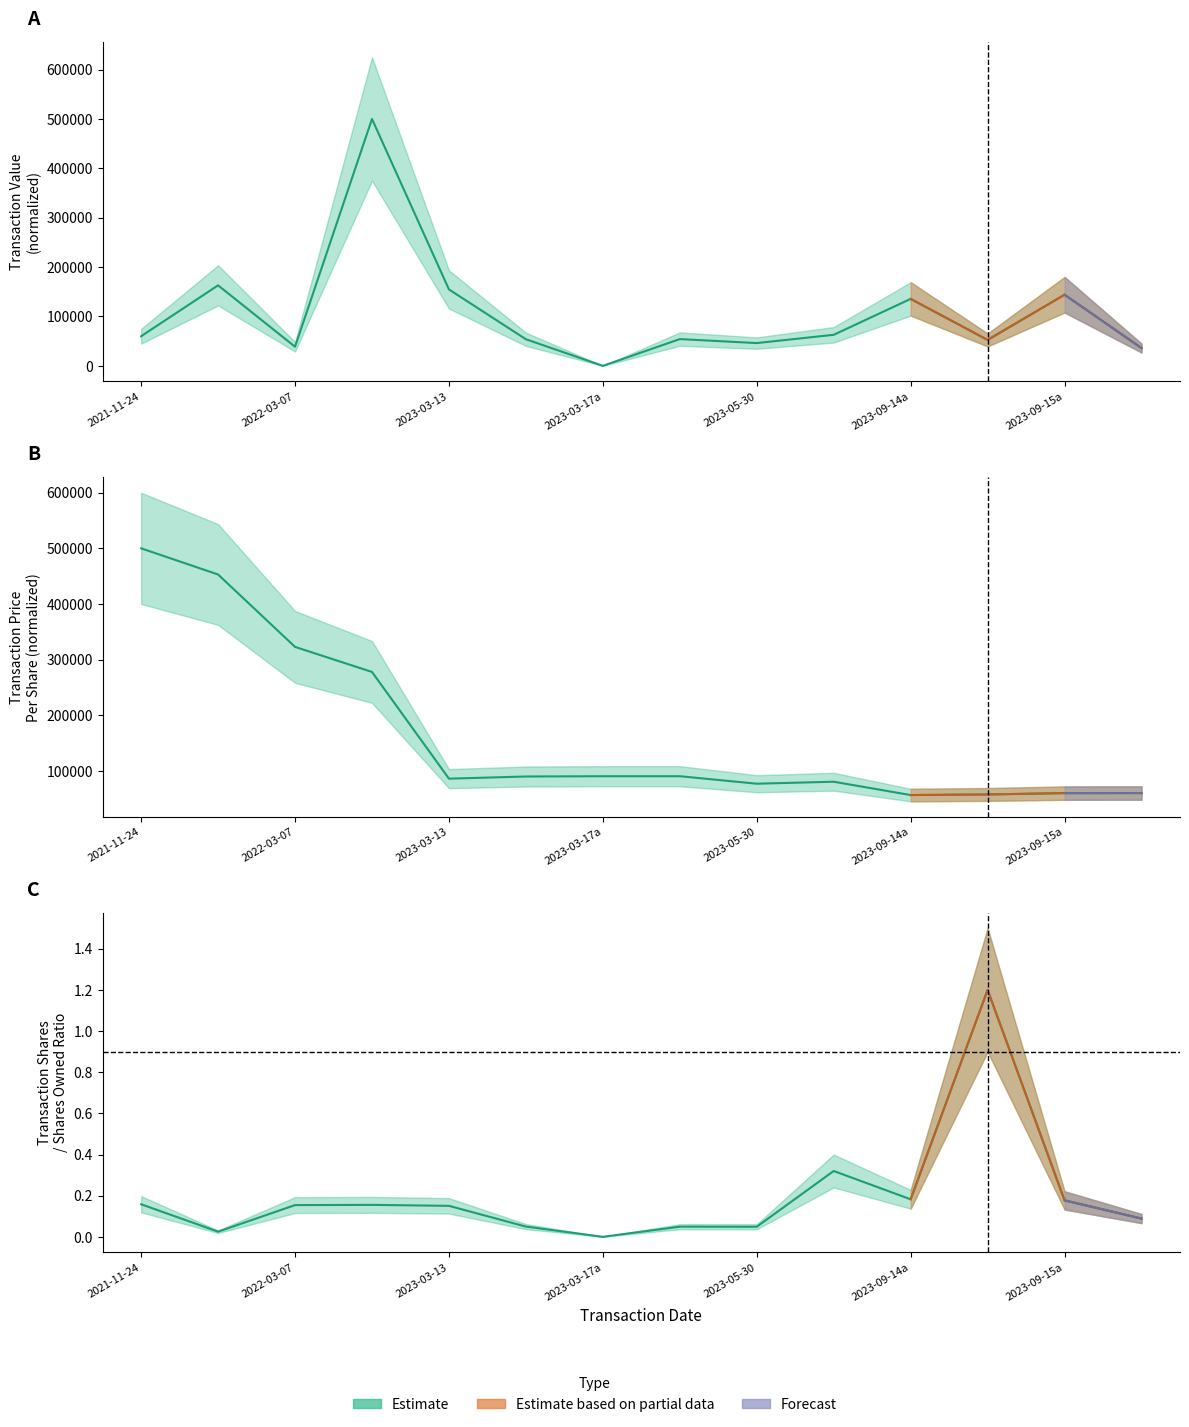

How many data points in transactionValue are above 59991?

7